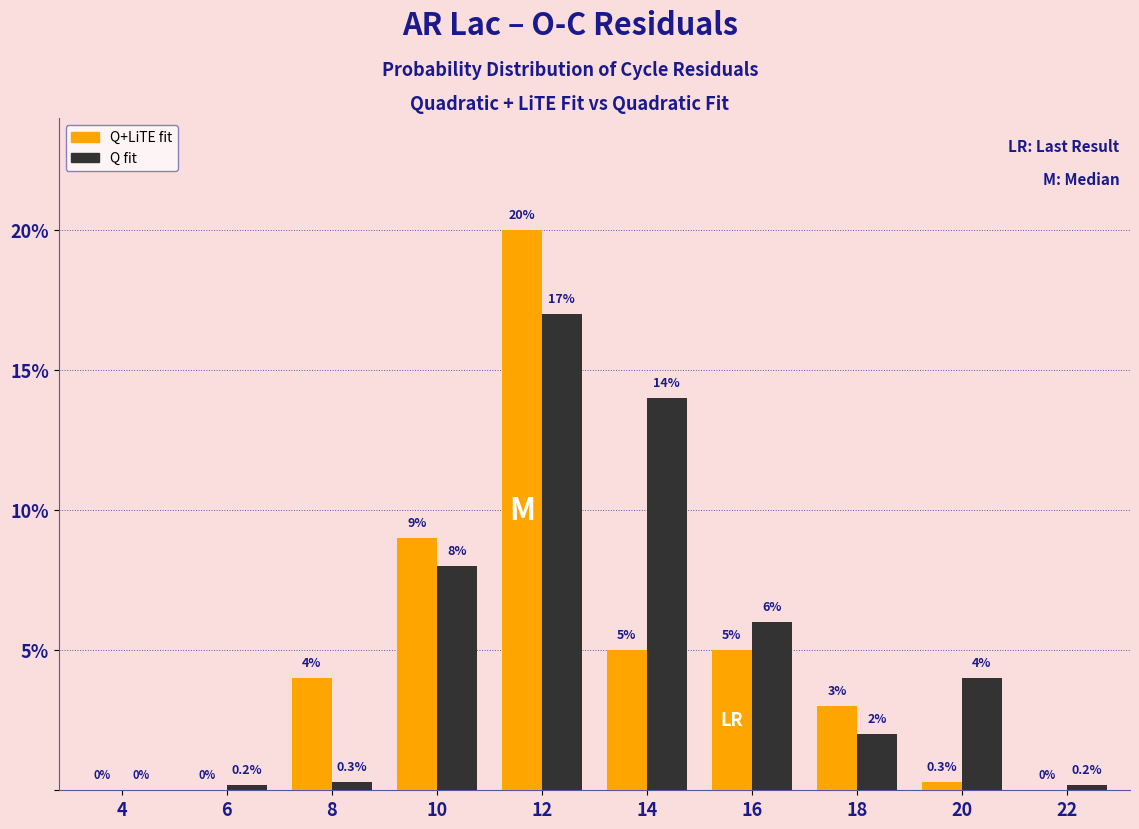

What is the highest value of the Q+LiTE fit series?

20.0